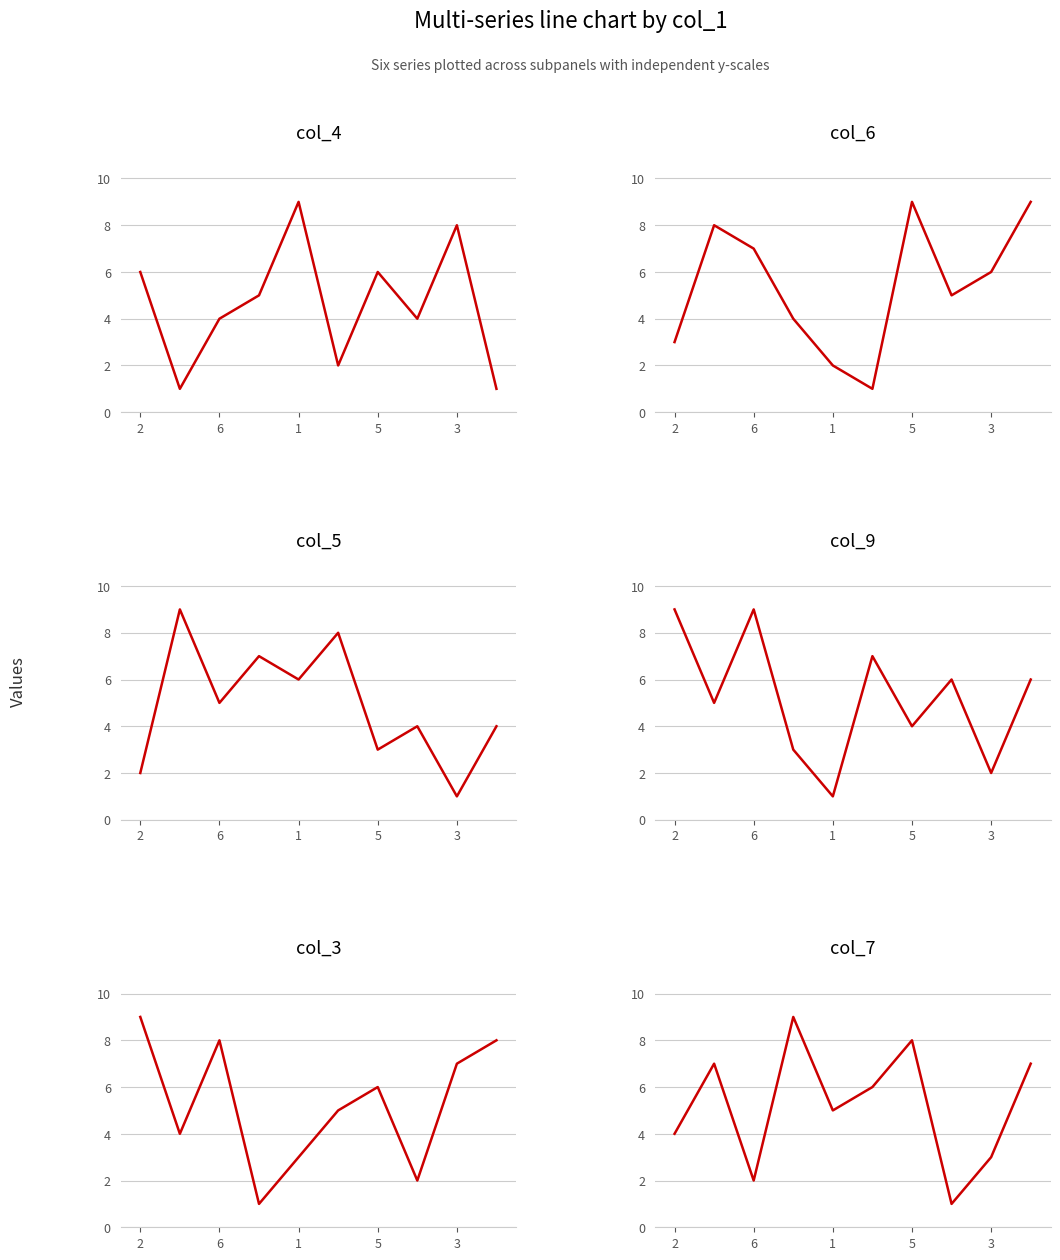

Reading left to right, list all the values displayed in this chart.

col_4: 6	1	4	5	9	2	6	4	8	1
col_6: 3	8	7	4	2	1	9	5	6	9
col_5: 2	9	5	7	6	8	3	4	1	4
col_9: 9	5	9	3	1	7	4	6	2	6
col_3: 9	4	8	1	3	5	6	2	7	8
col_7: 4	7	2	9	5	6	8	1	3	7